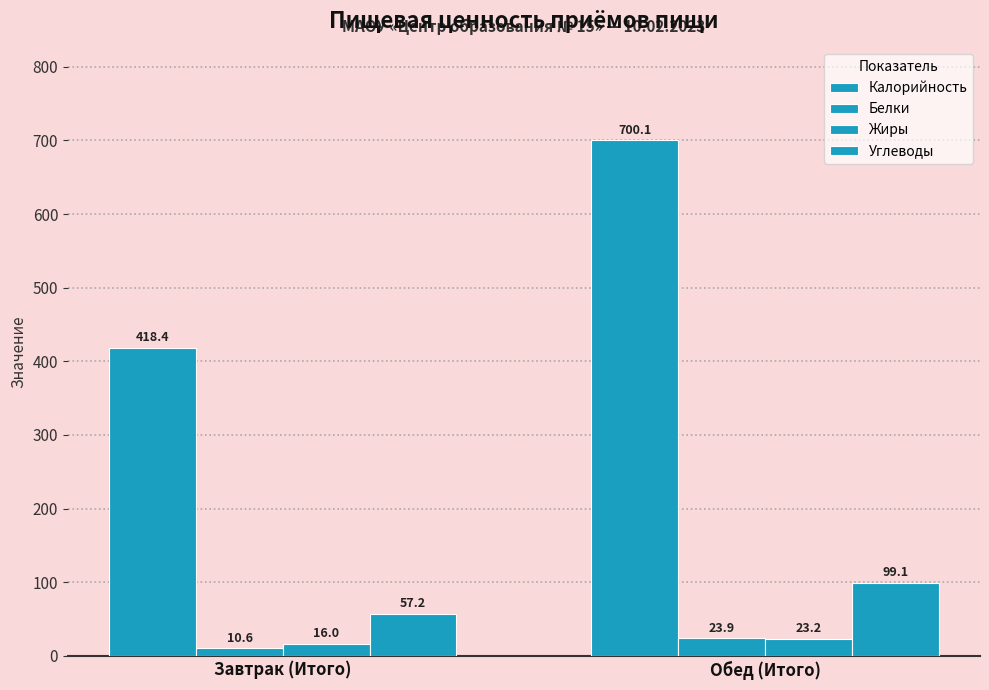

Count the number of data series in this chart.

4